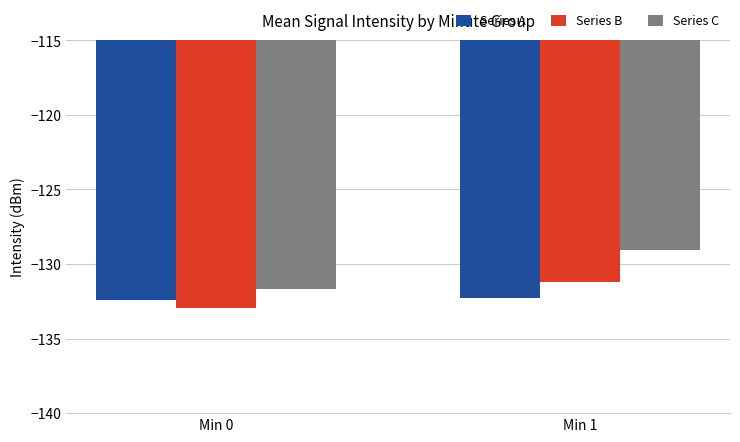

At how many categories does at least one series exceed -131?

1